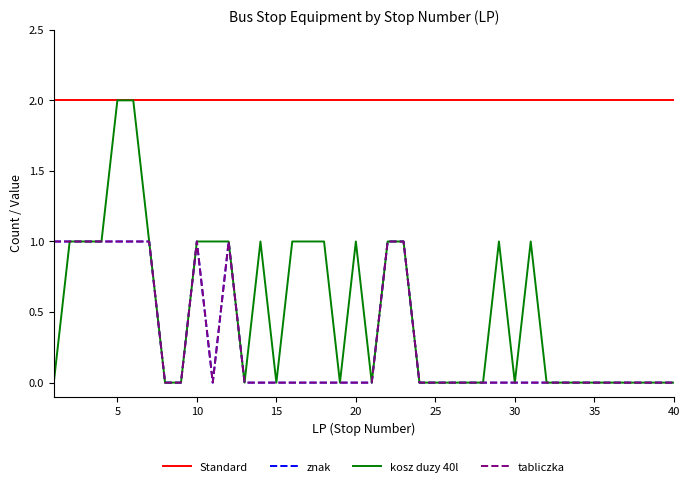

Does the chart display data point markers on the line(s)?

No